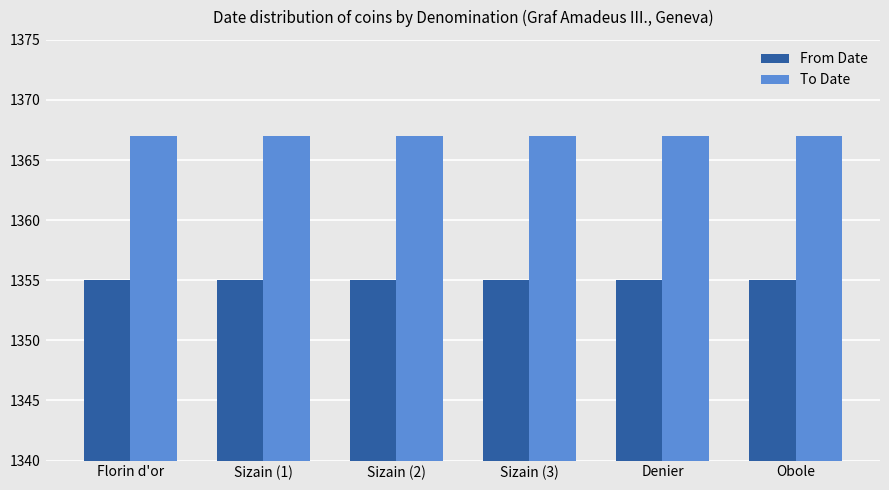

Which series has the largest total across all categories?

To Date